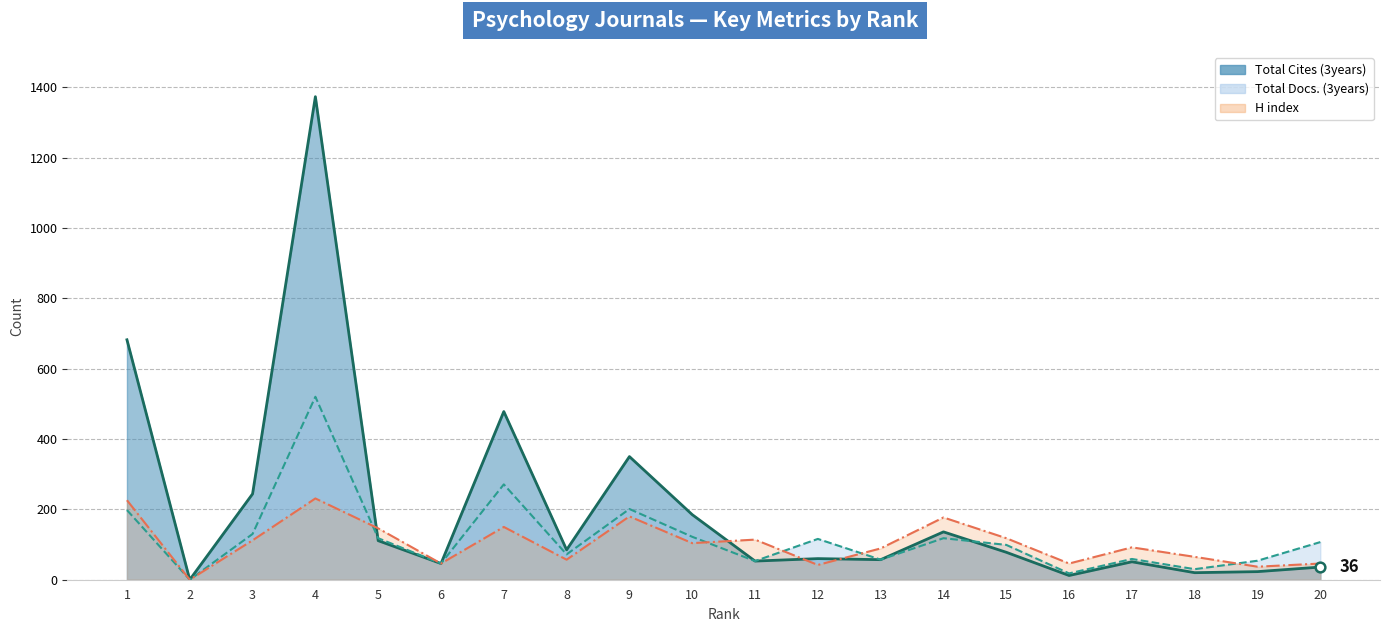

At which category is the sum across all series the highest?

4